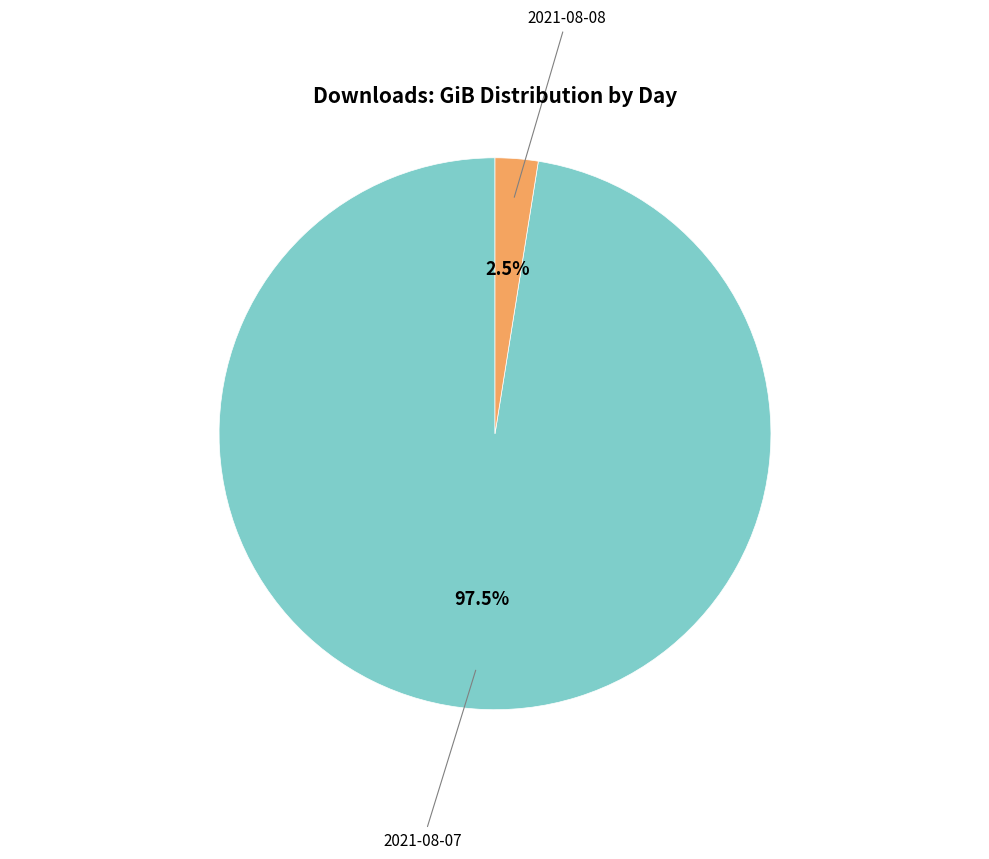

Combined, what portion of the pie is 2021-08-08 and 2021-08-07?

100.0%